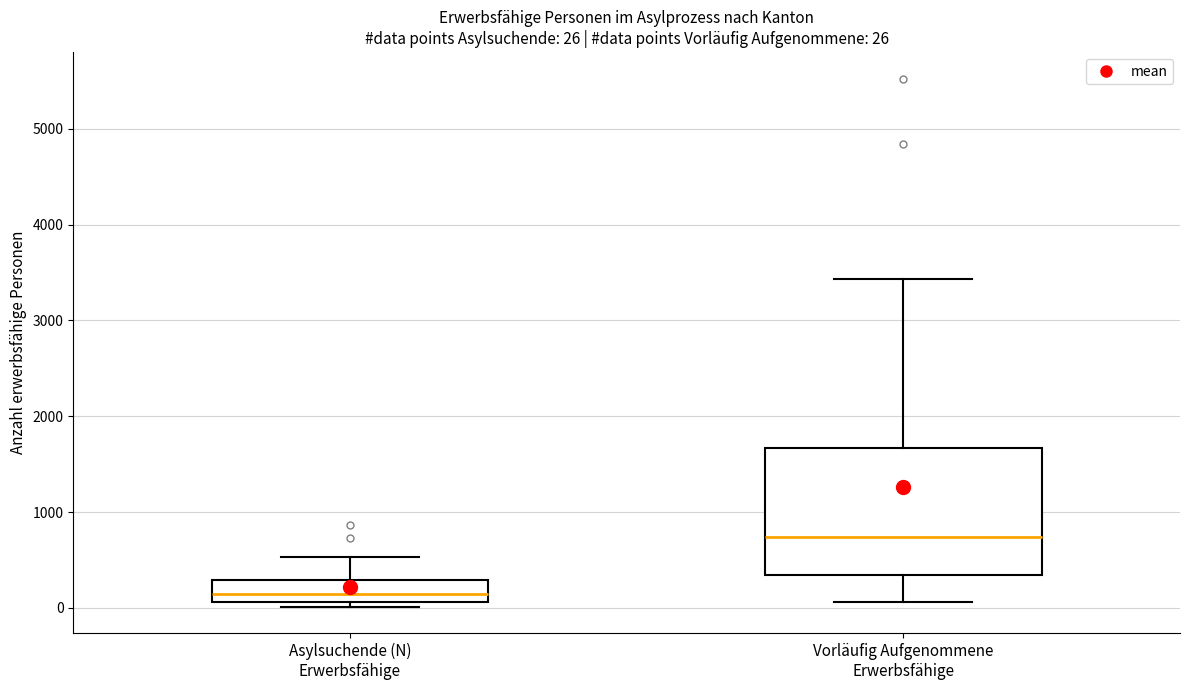

Comparing the boxes themselves (not the whiskers), which one is the tallest?

Vorläufig Aufgenommene Erwerbsfähige